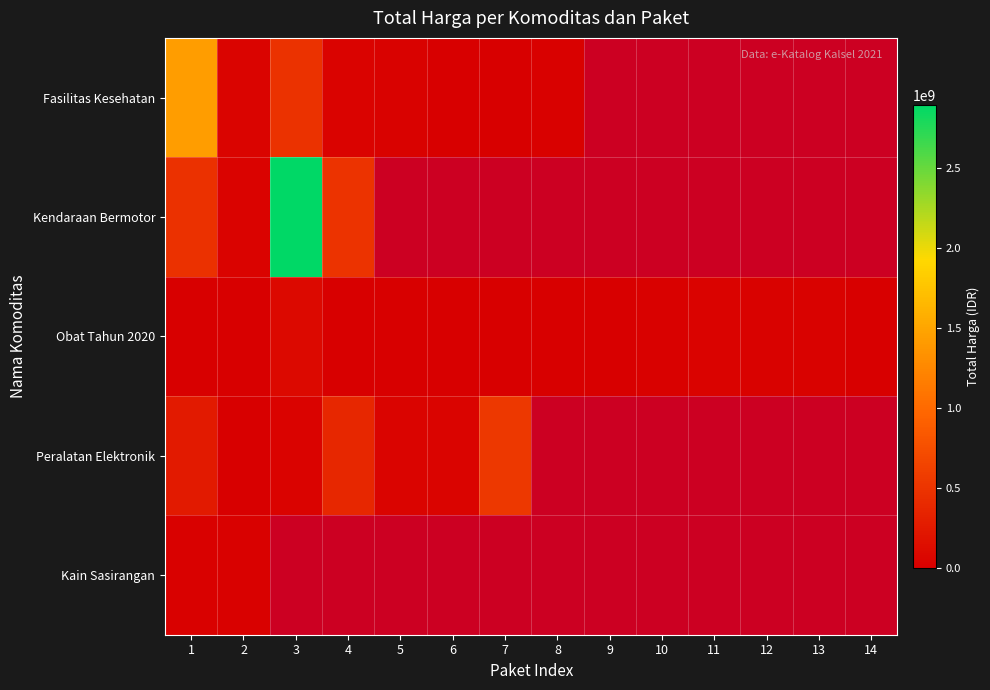

Rank the series at 10 from highest to lowest value.

Fasilitas Kesehatan, Kendaraan Bermotor, Obat Tahun 2020, Peralatan Elektronik, Kain Sasirangan